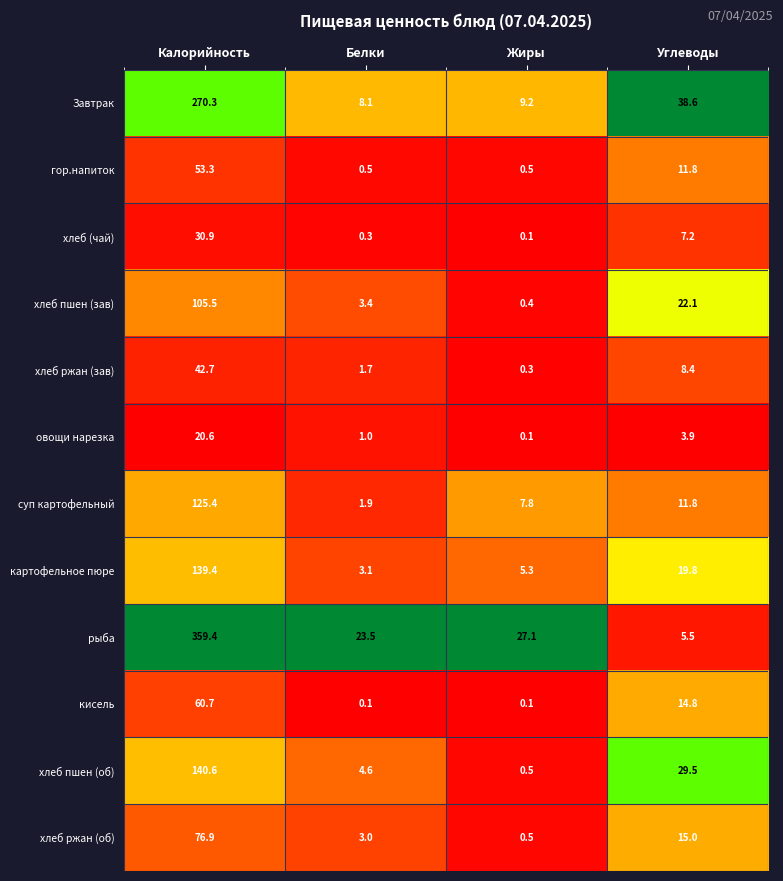

The хлеб пшен (зав) series shows 1.1 at Белки. True or false?

False